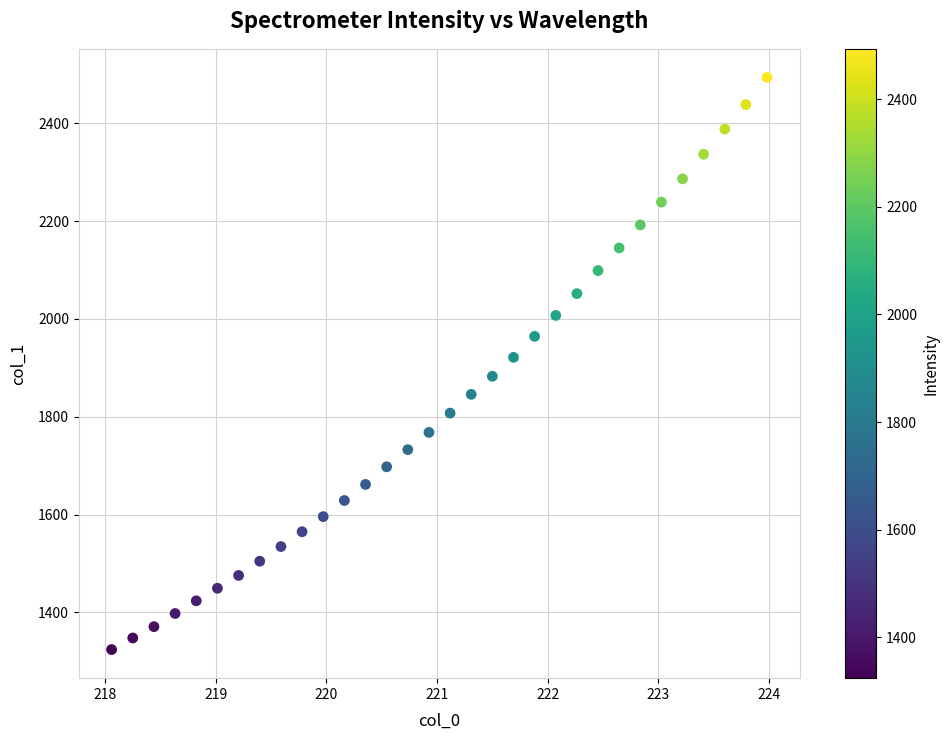

What is the range of Y values (max minus min)?

1169.9